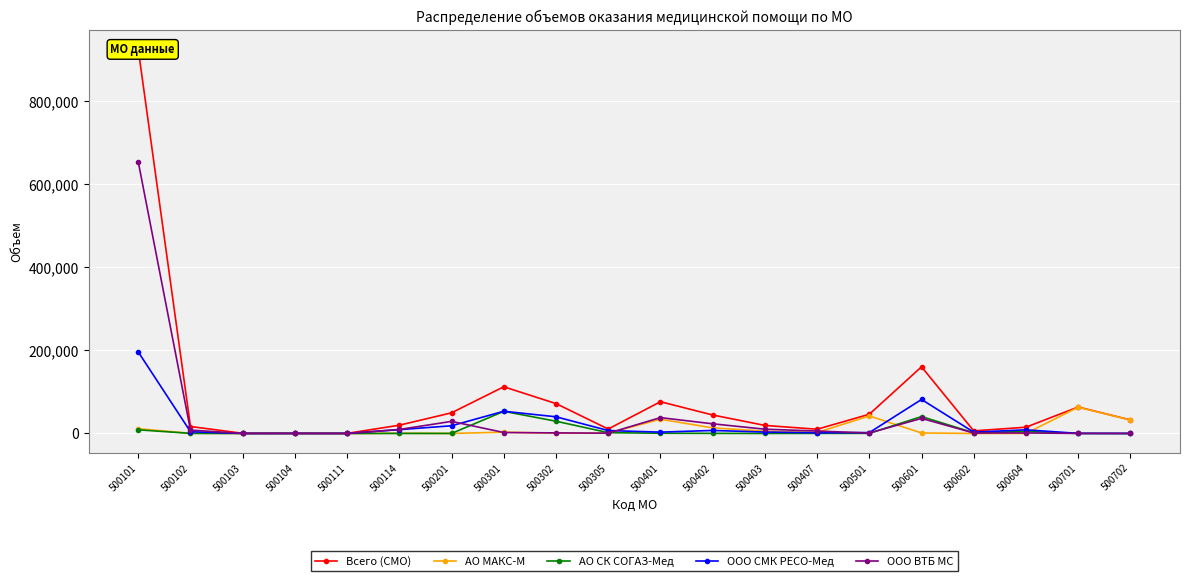

At which label does АО МАКС-М reach its peak?

500701